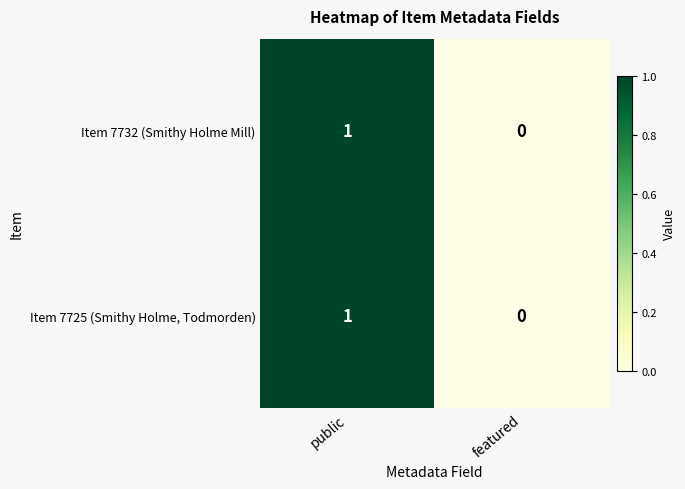

List the labels in order of Item 7732 (Smithy Holme Mill) value, smallest first.

featured, public